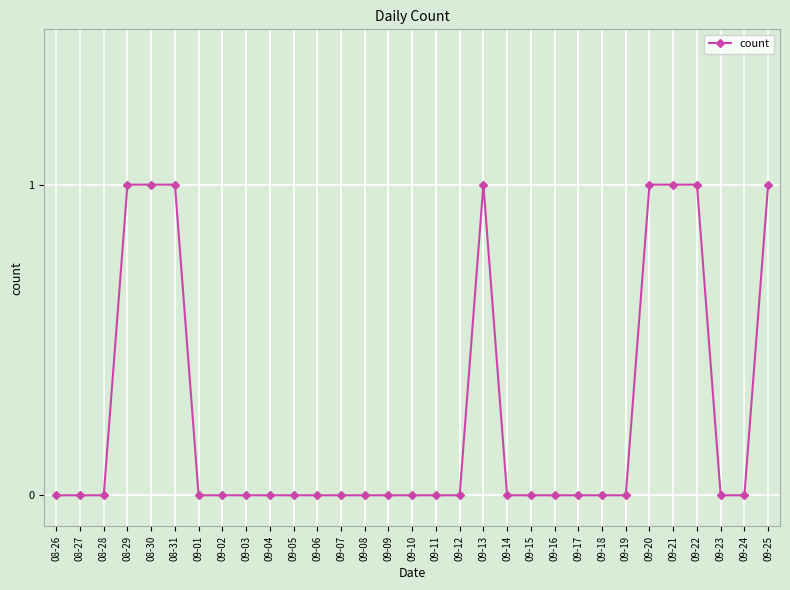

What position from the left is 09-05?

11